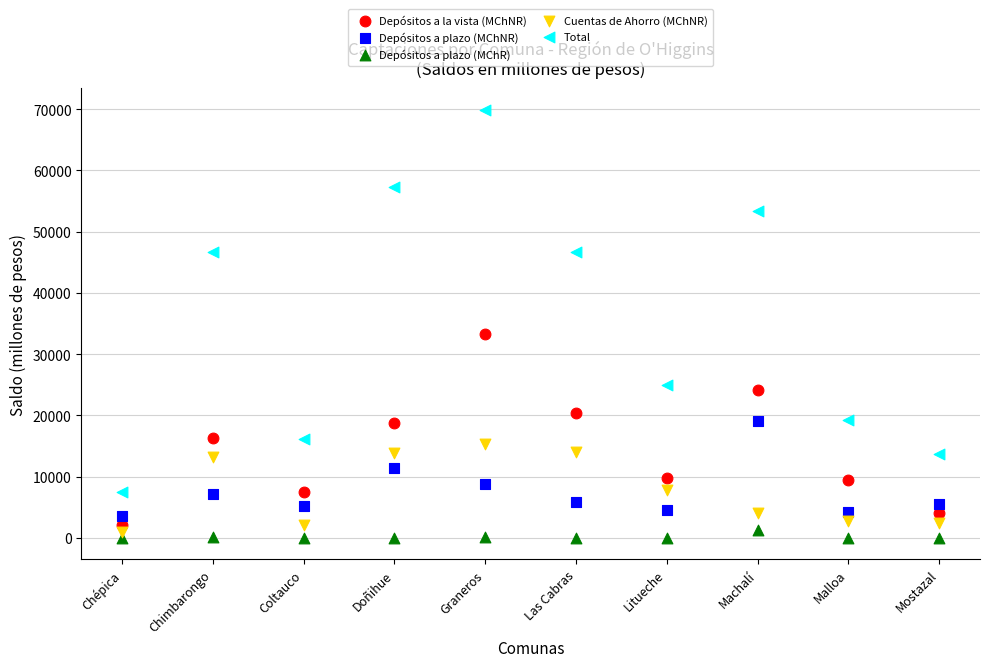

Across all series, what Y value is closest to 34955?

33283.7